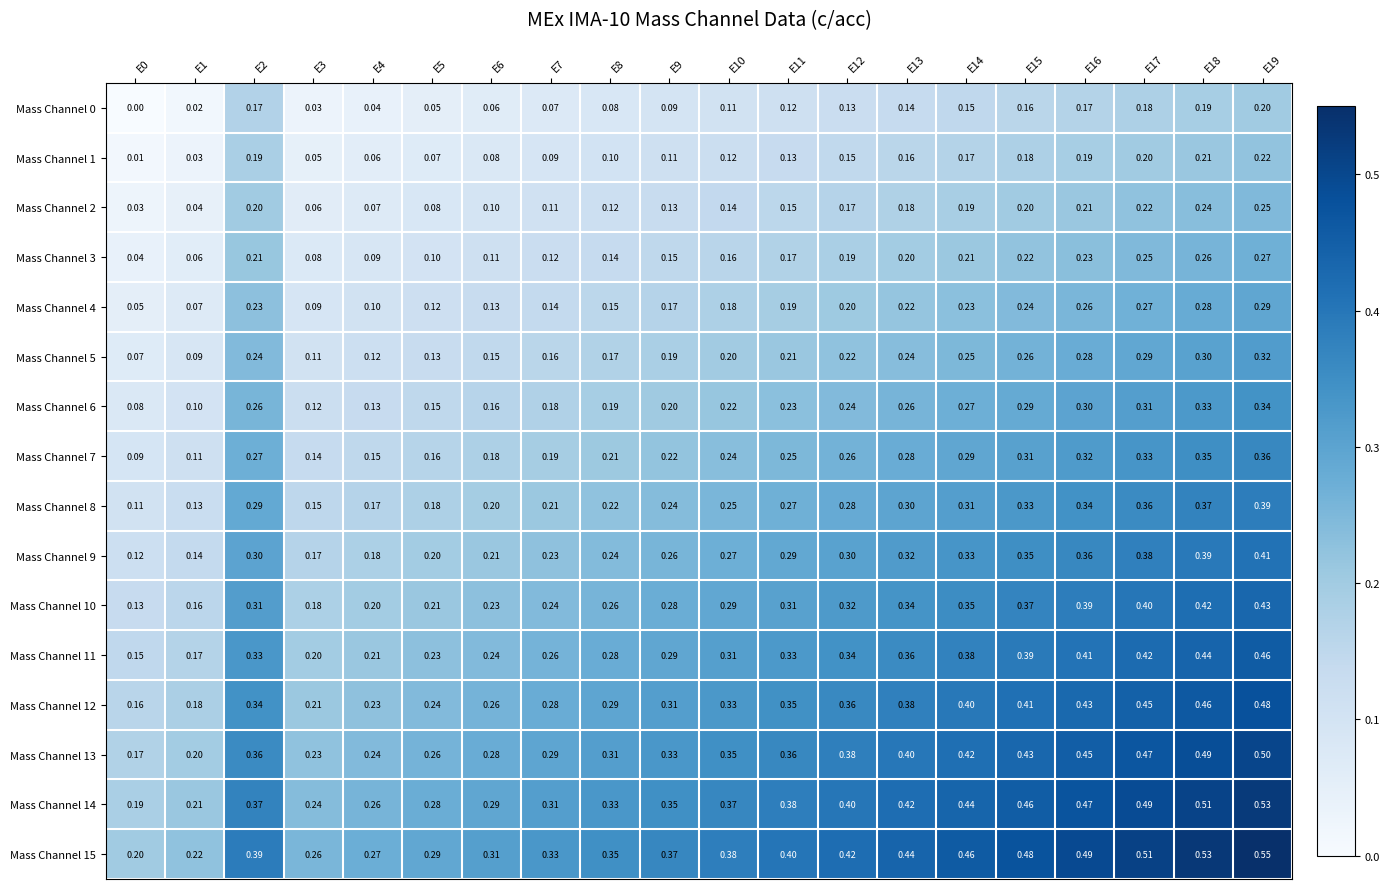

What is the spread (max minus min) of values at E14?

0.3